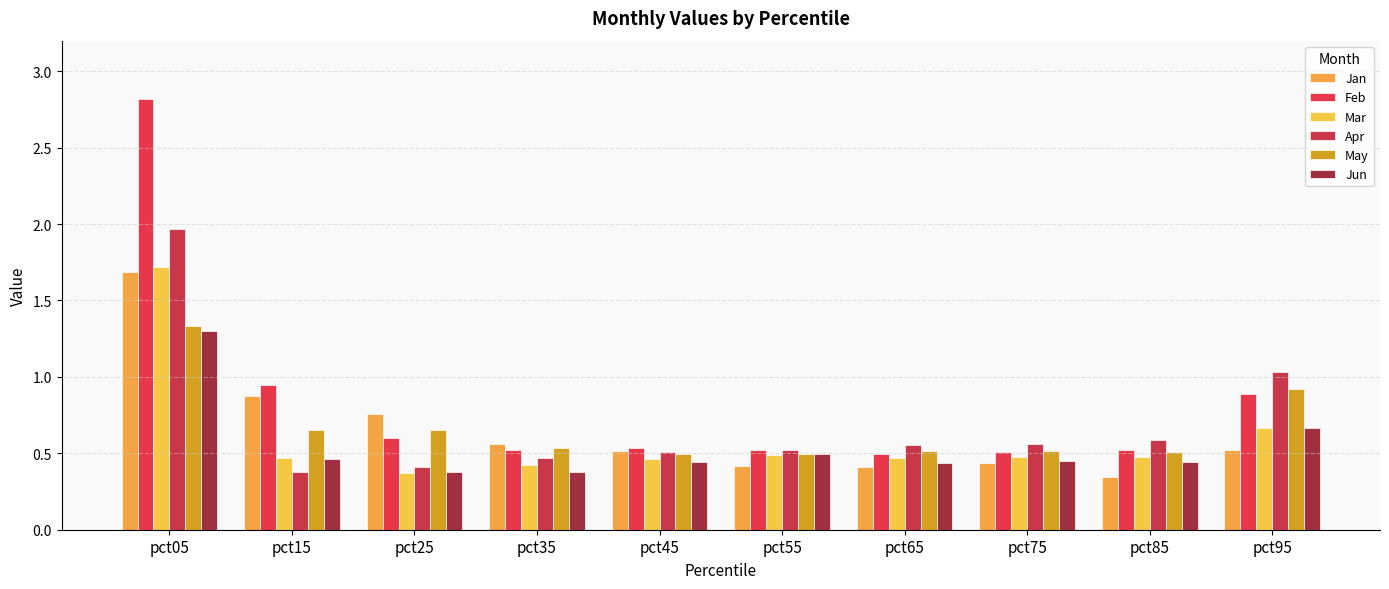

What is the difference between the highest and lowest values at pct45?

0.1